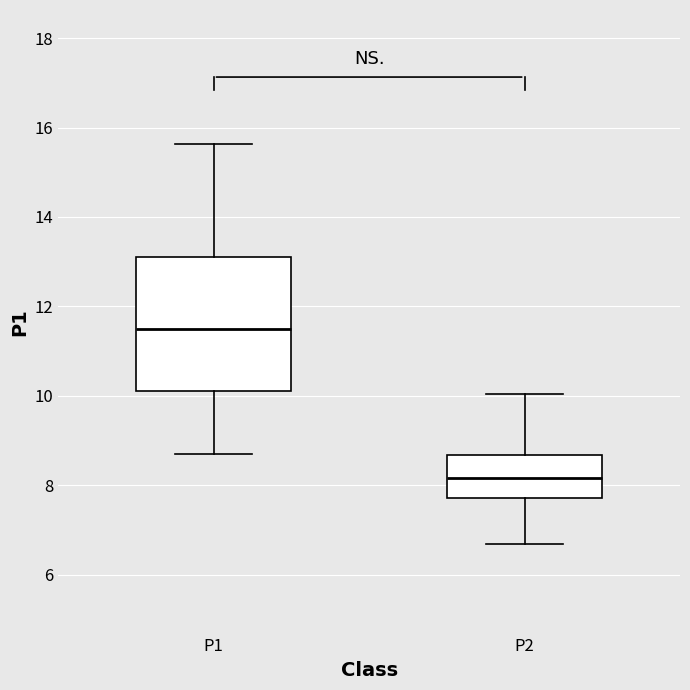

Reading left to right, transcribe this box plot: for each box, give where its median line is, the range the box spans, and where its two whiskers end, as read against the y-axis. The values are not printed on the chart, so give them approximately, as read against the axis.

P1: median 11.4, box 10.2 to 13.0, whiskers 8.8 to 15.6
P2: median 8.2, box 7.8 to 8.6, whiskers 6.6 to 10.0